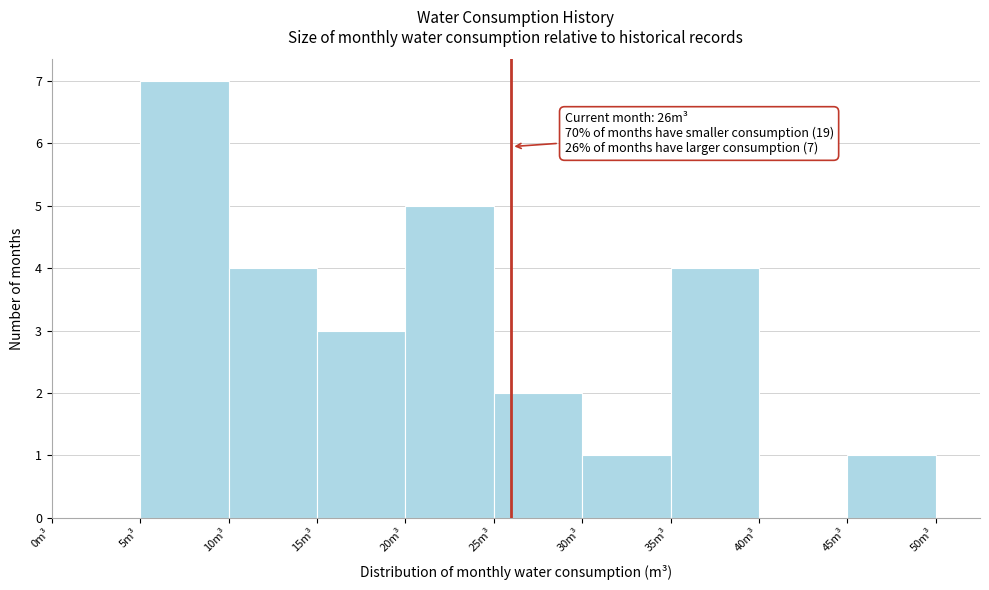

Over which range of the x-axis is the bar tallest?

5 to 10